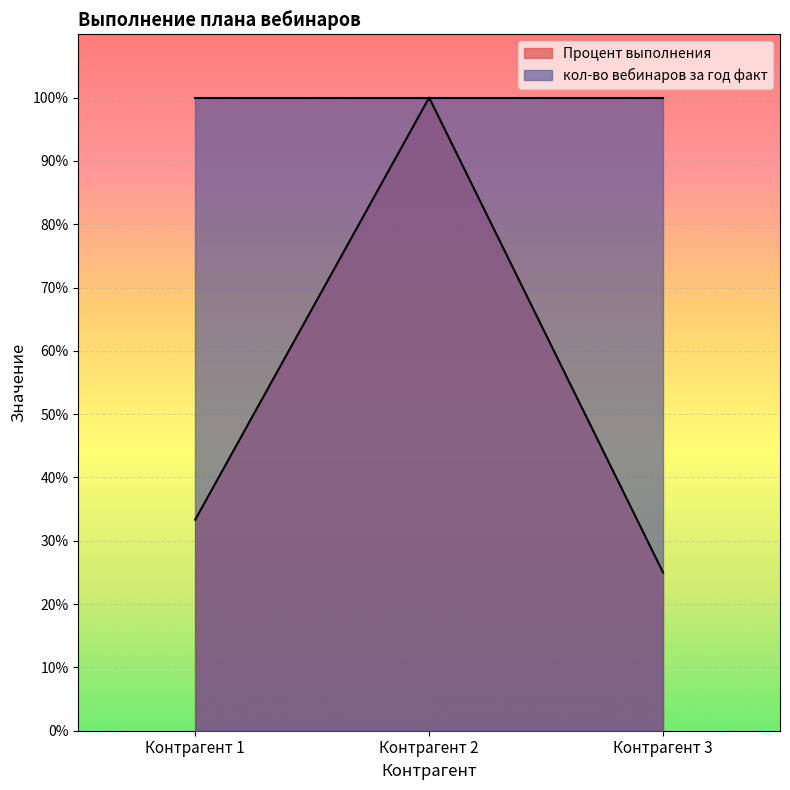

Reading left to right, extract all data points from this chart.

Контрагент 1=0.3	Контрагент 2=1.0	Контрагент 3=0.2